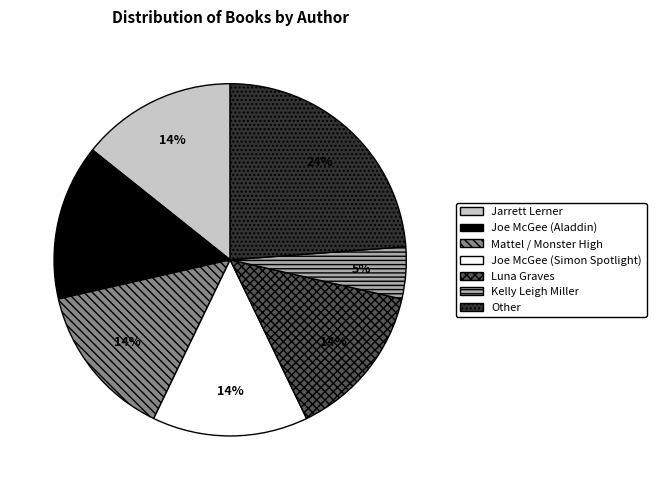

Is there any slice that represents more than half of the pie?

No